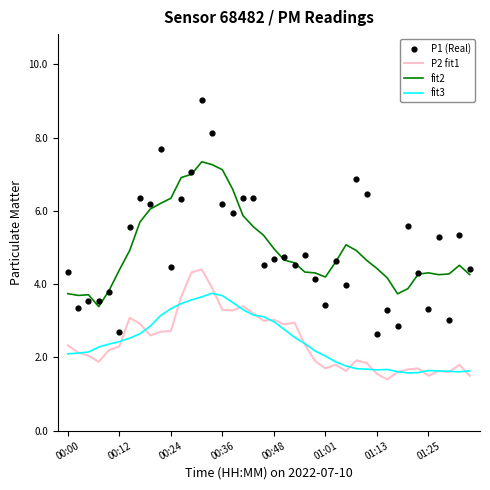

Which series contains the highest Y value?

P1 (Real)